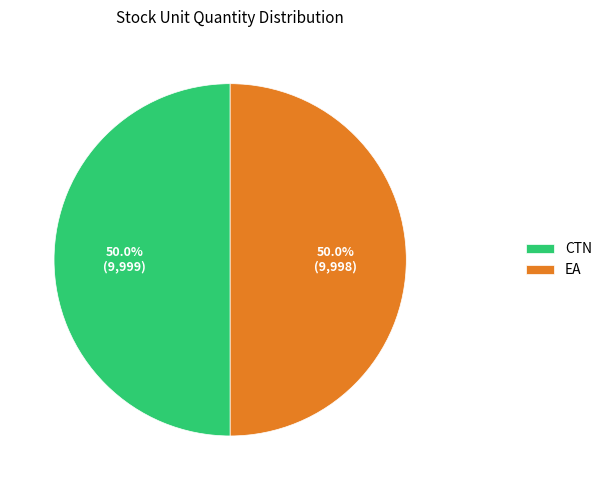

Count the number of slices in the pie.

2